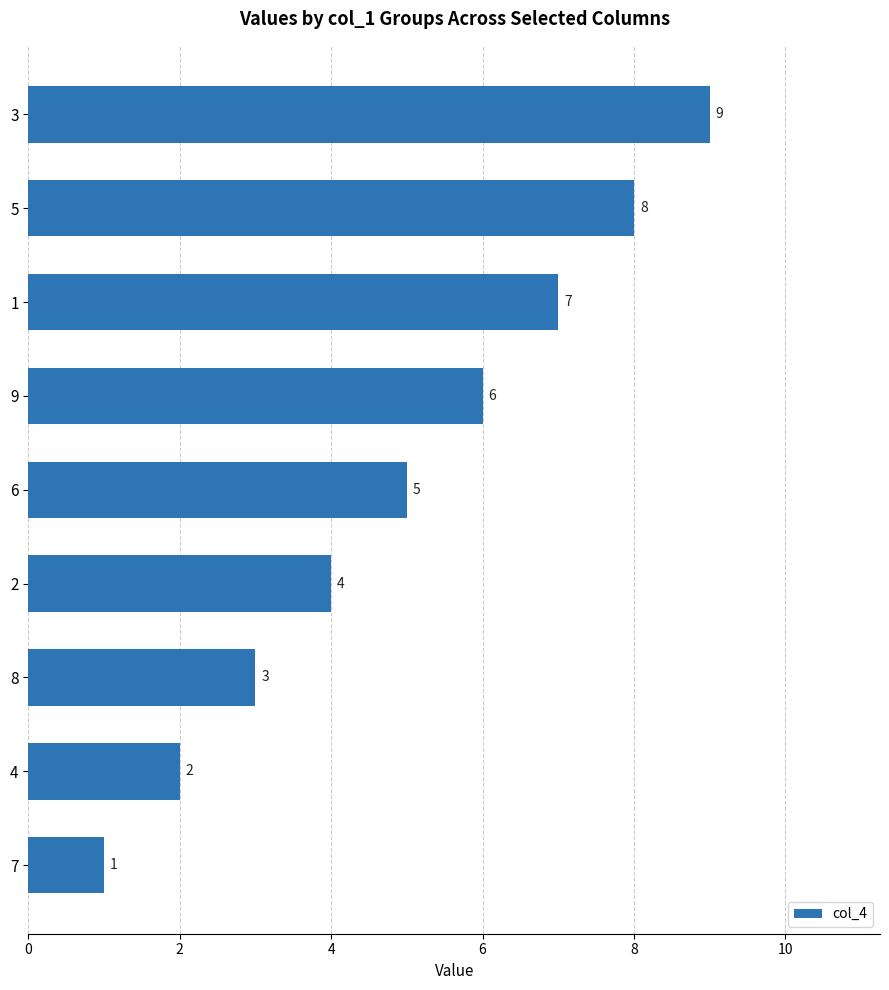

At which label is the value closest to 5?

6